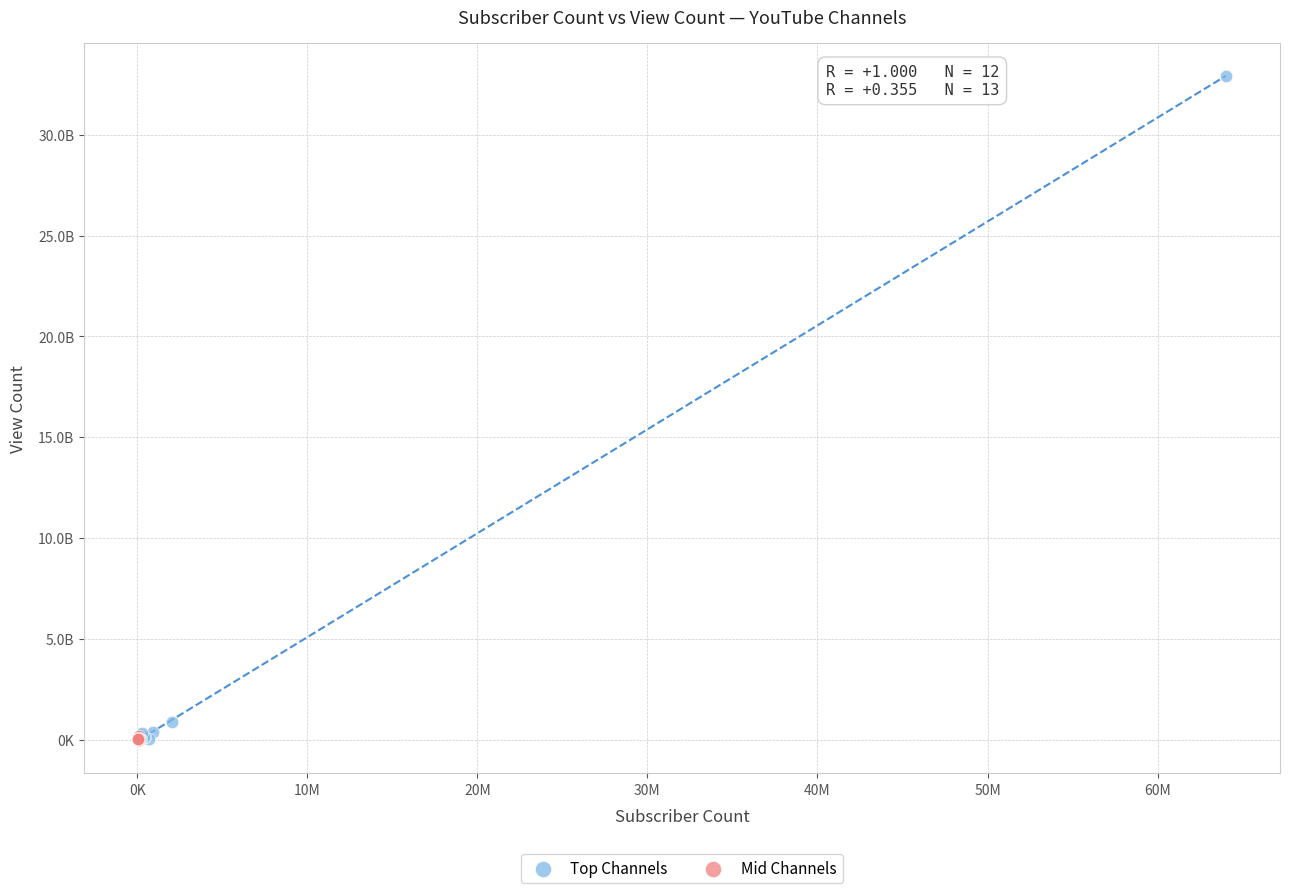

What are all the series names shown in the legend?

Top Channels, Mid Channels